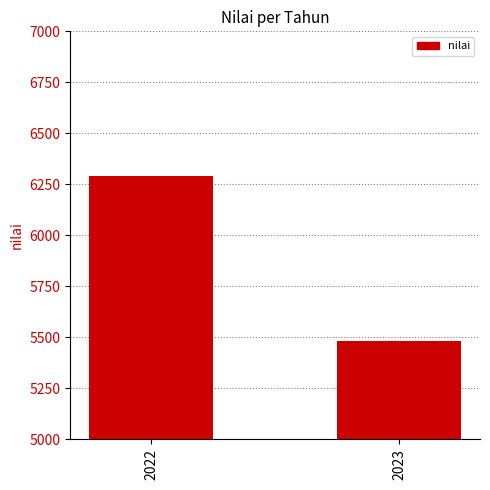

What is the value of the 1st bar from the left?

6290